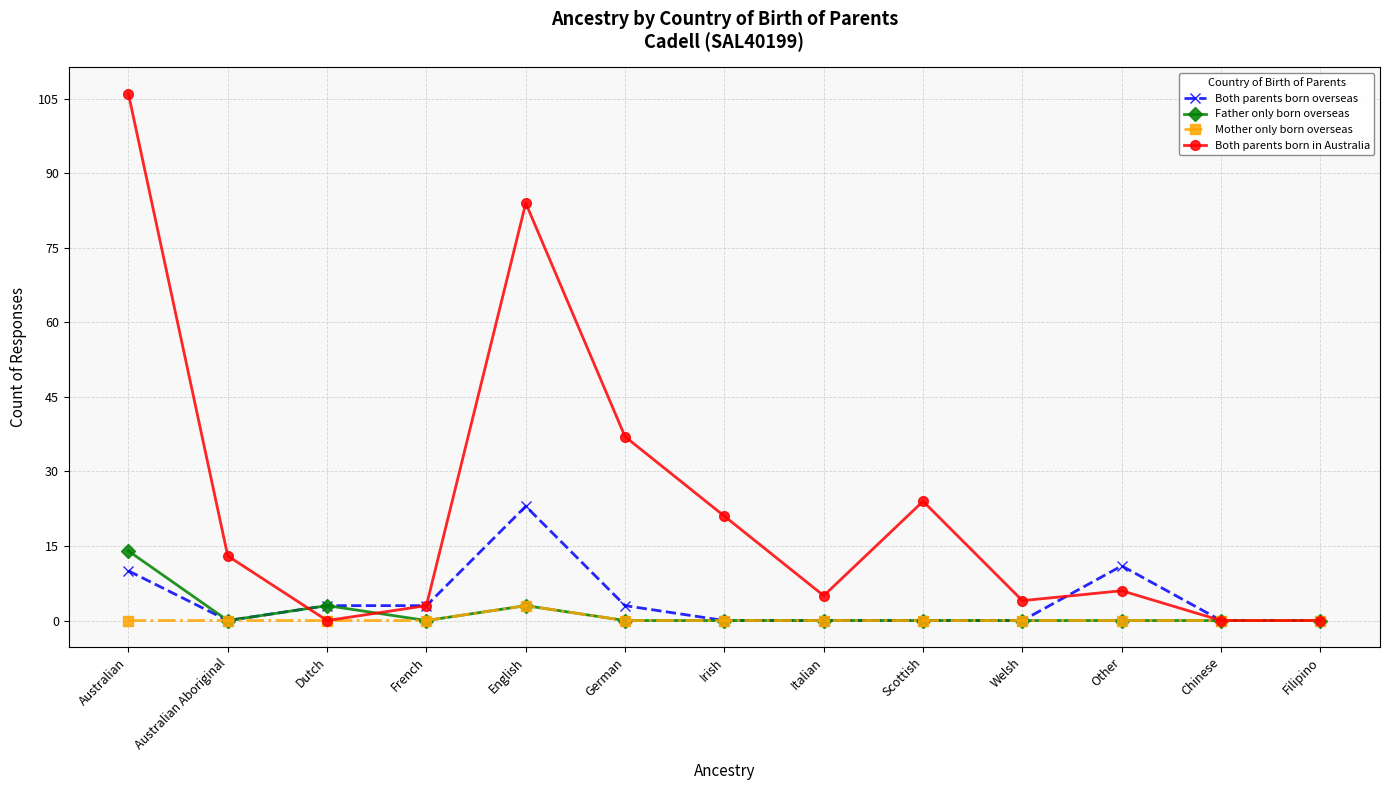

Which label corresponds to the largest value in the chart?

Australian